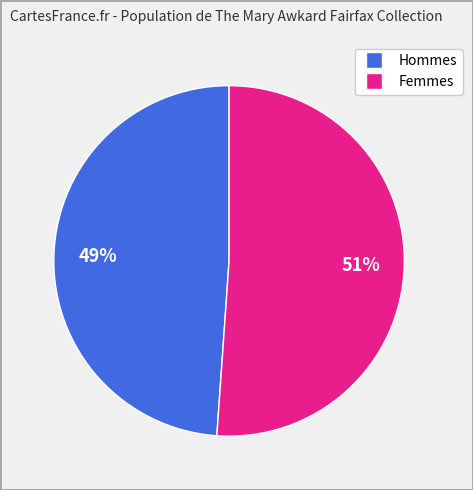

Does any single category account for the majority?

Yes